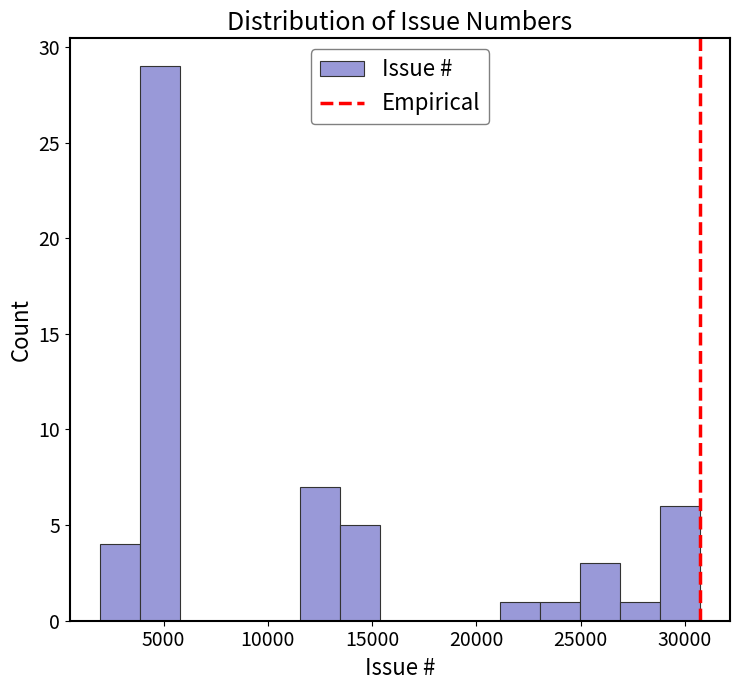

Read against the x-axis, roughly where is the centre of the tallest bar?

5000